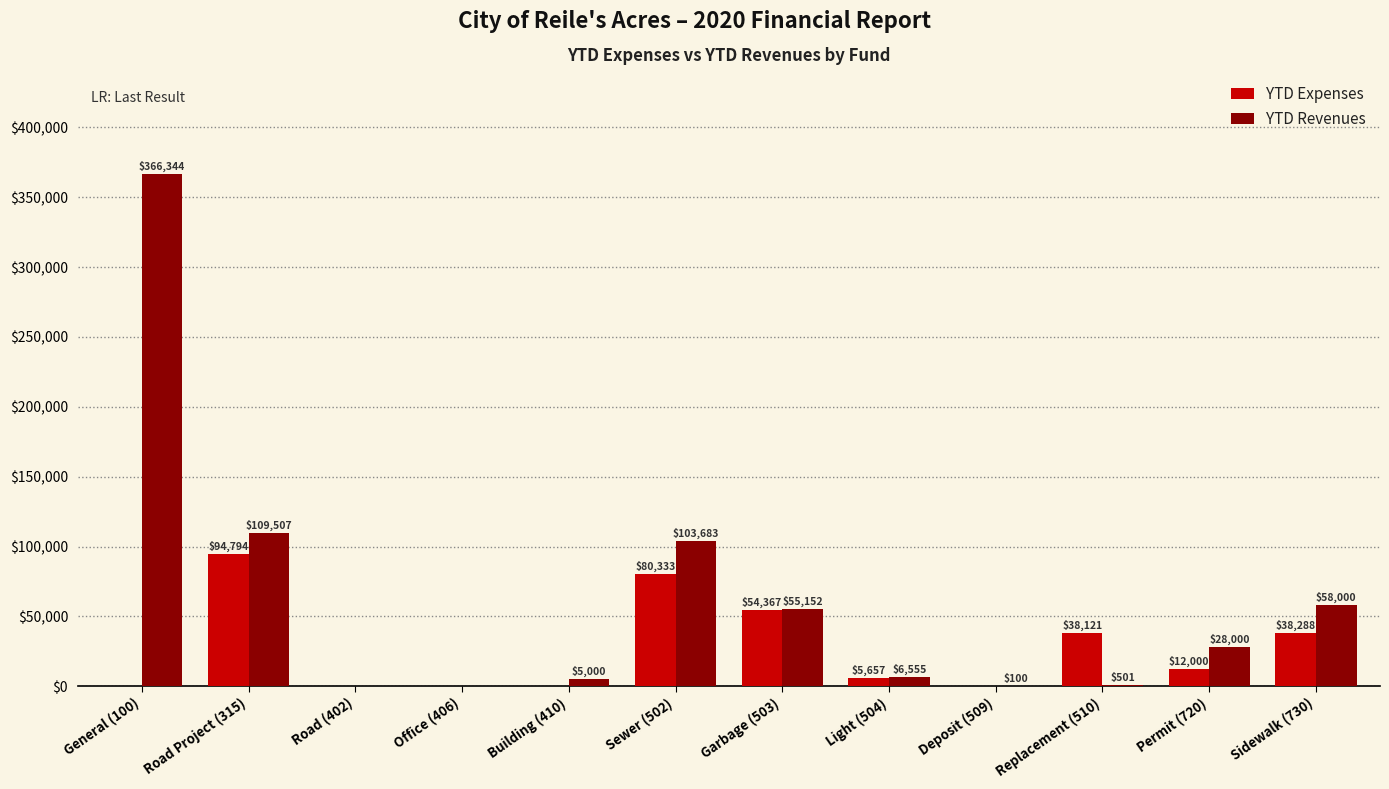

What is the greatest value displayed?

366343.9